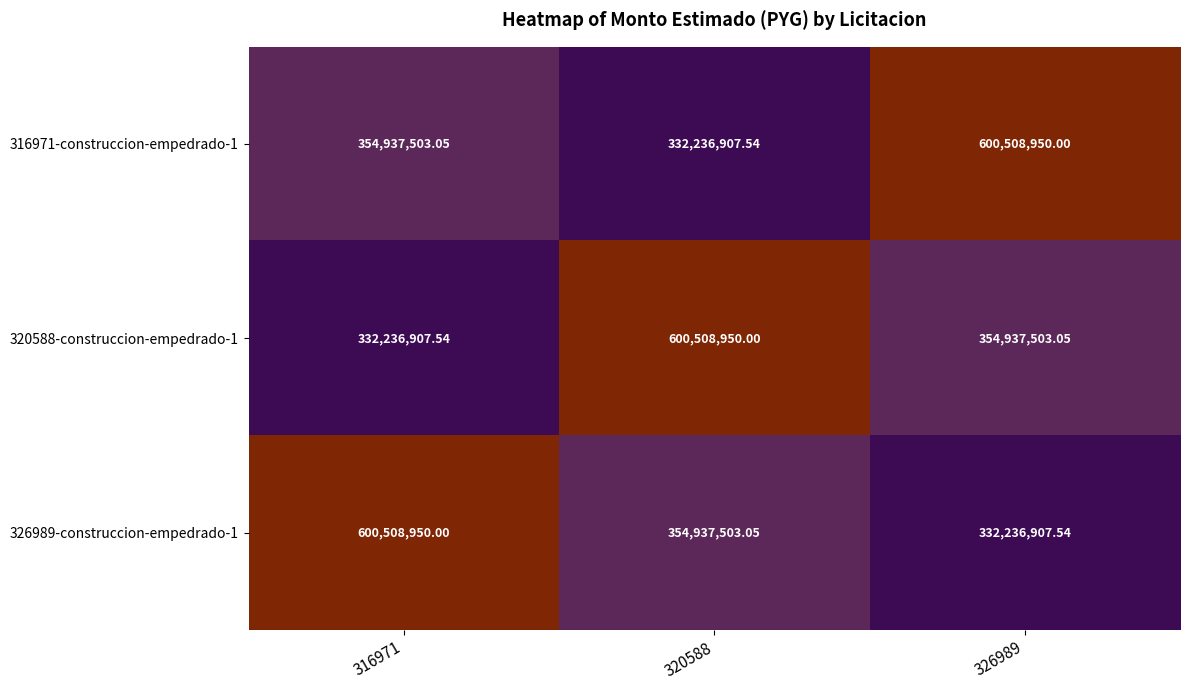

Between 316971 and 326989, which series saw the biggest shift?

326989-construccion-empedrado-1